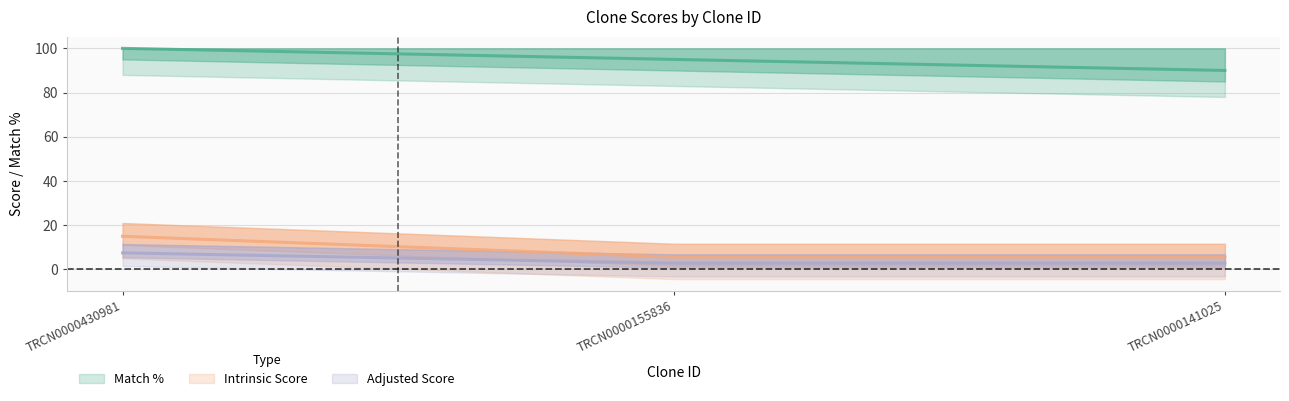

List the series in order of their peak value, highest first.

Match %, Intrinsic Score, Adjusted Score